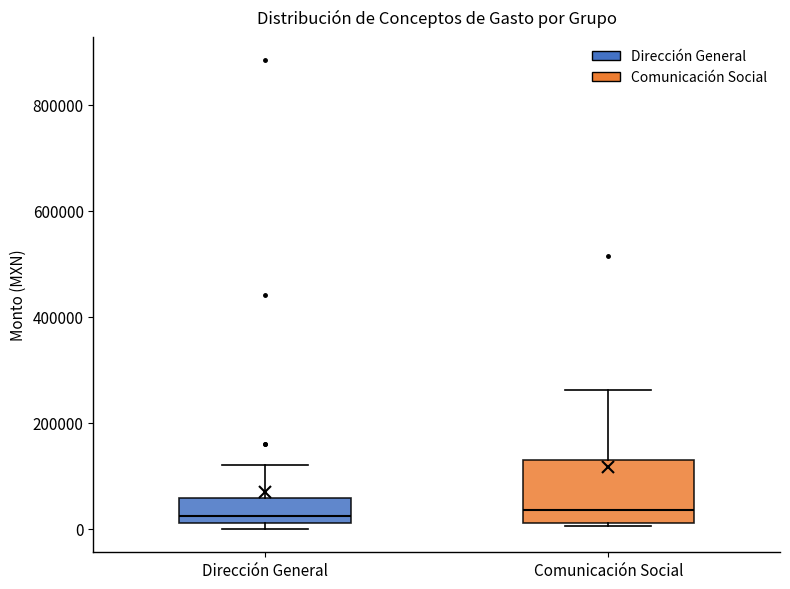

Reading left to right, read every box against the y-axis: the position of its median line, the range the box covers, and the ends of its whiskers. The values are not printed on the chart, so give them approximately, as read against the axis.

Dirección General: median 20000 (just above the box's lower edge), box 20000 to 60000, whiskers 0 to 120000
Comunicación Social: median 40000, box 20000 to 140000, whiskers 0 to 260000